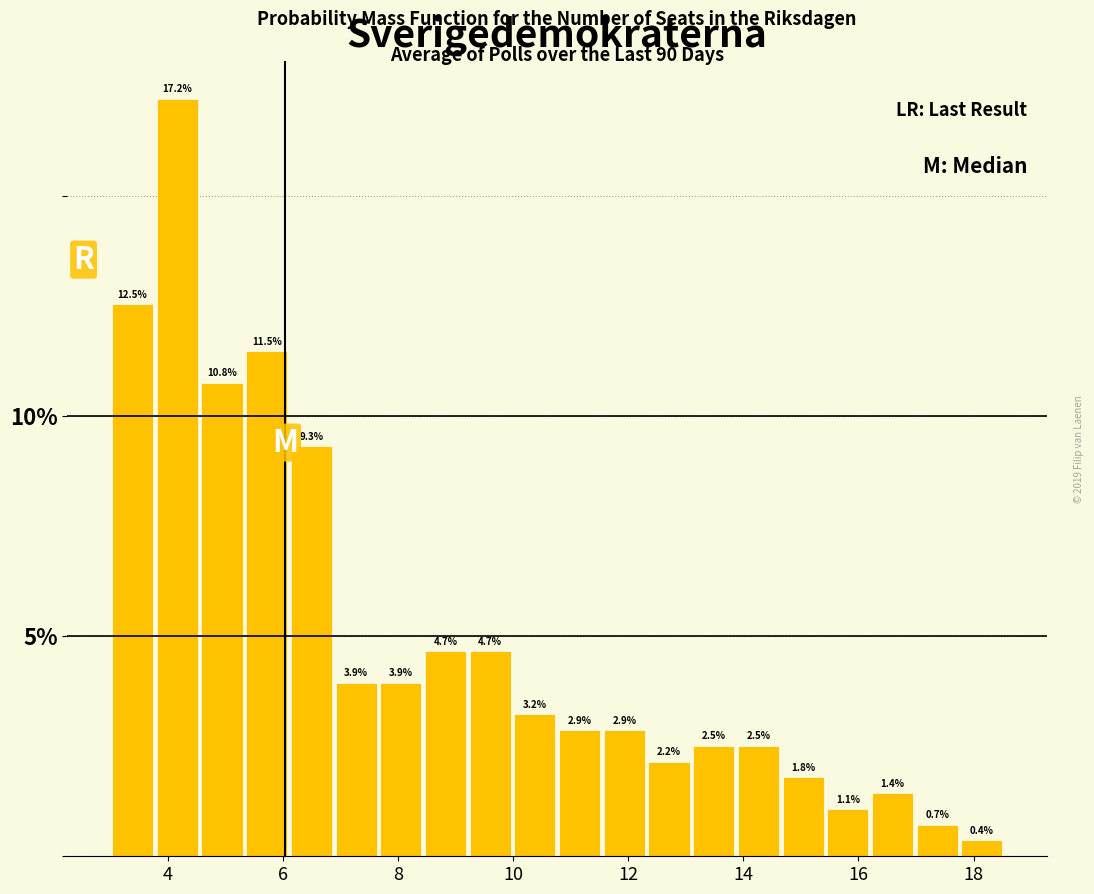

Read against the x-axis, roughly where is the centre of the tallest bar?

4.2